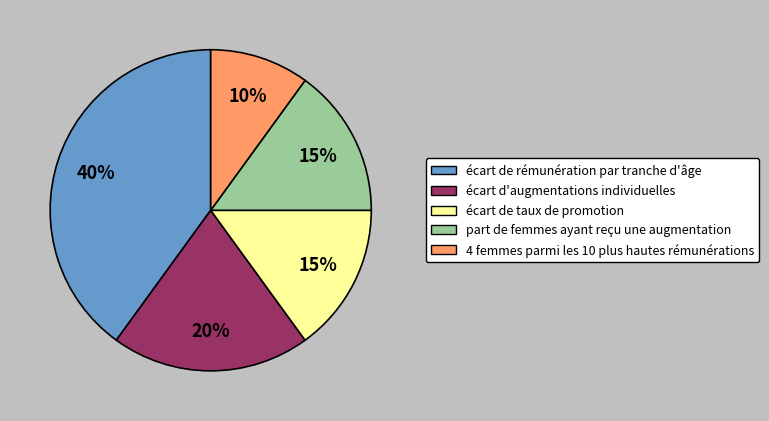

Which slice is the smallest?

4 femmes parmi les 10 plus hautes rémunérations